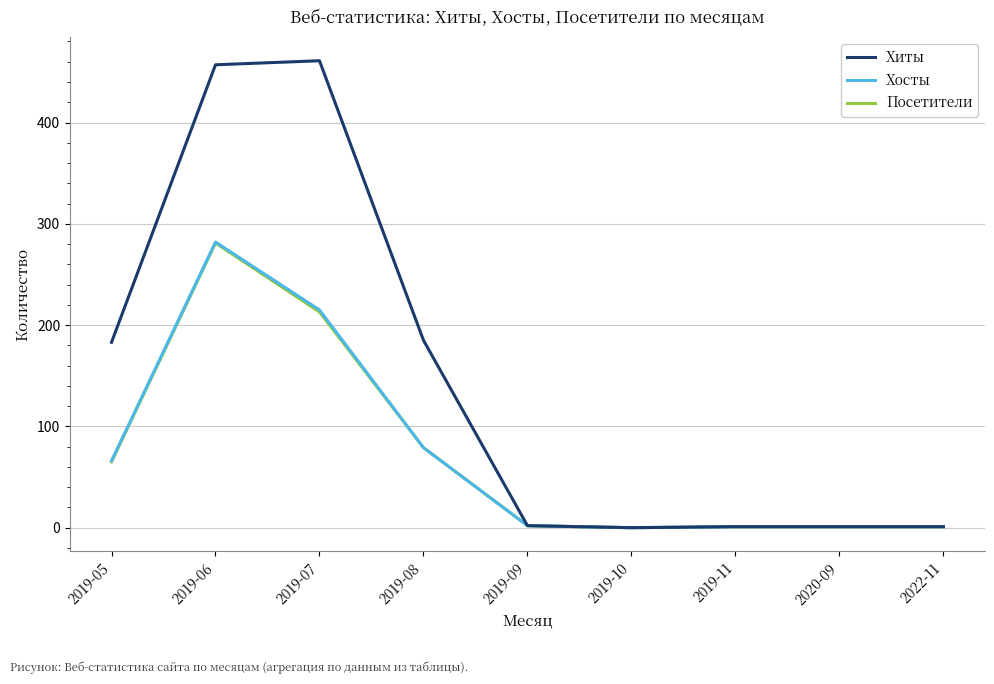

What is the difference between the maximum and minimum values in the Хиты series?

461